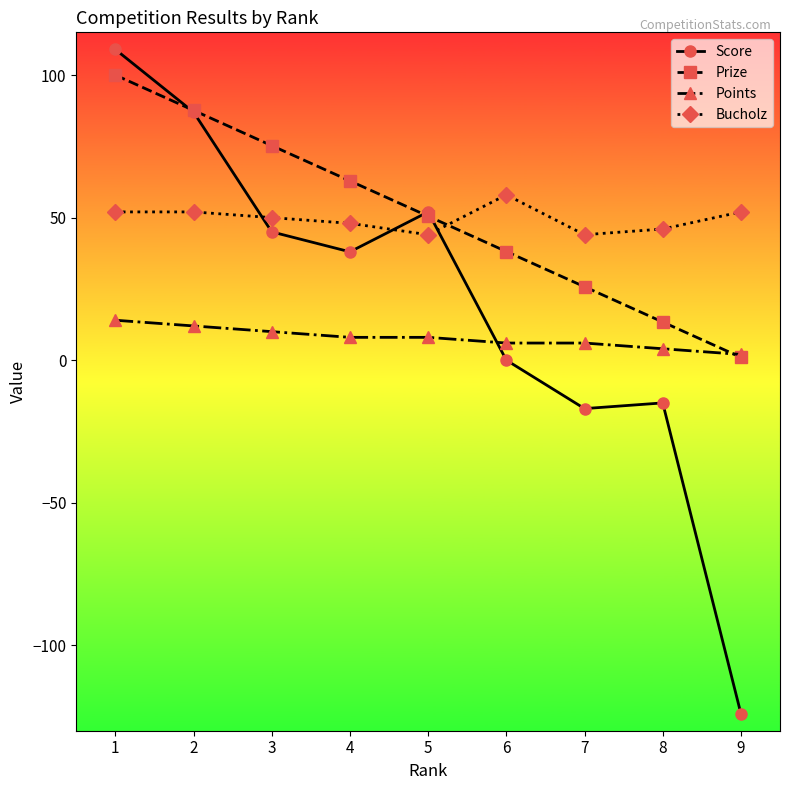

What is the smallest value displayed?

-124.0